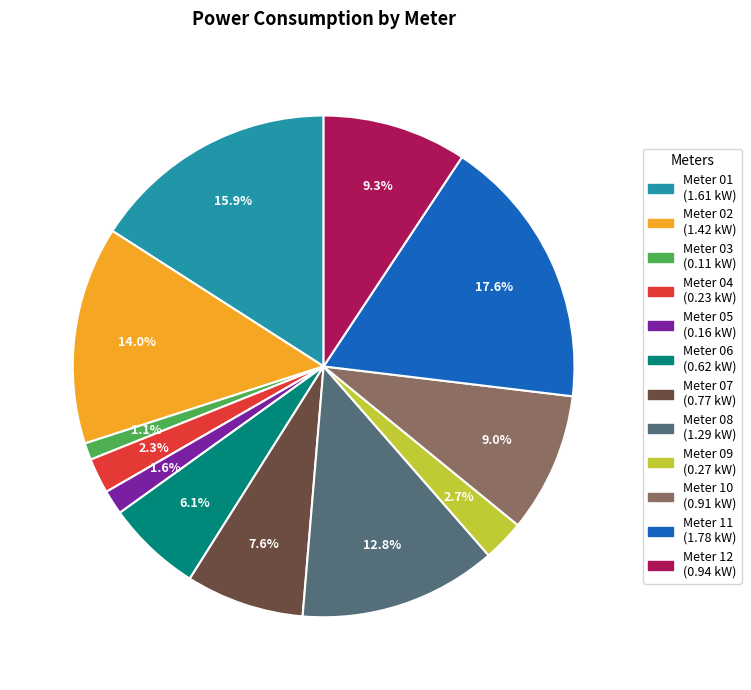

Does any single category account for the majority?

No